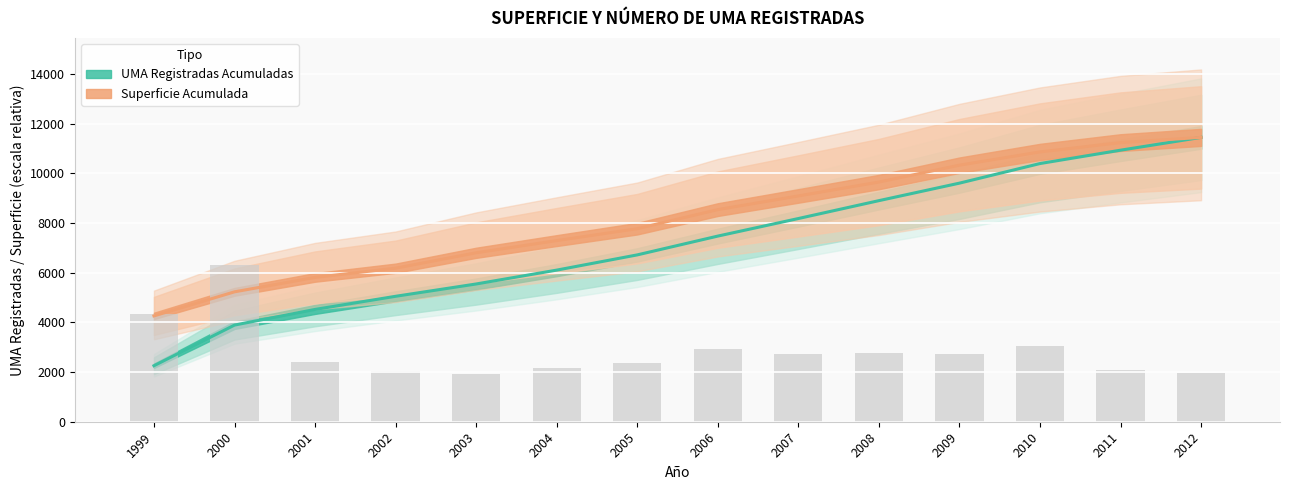

What is the minimum value for SUPERFICIE ACUMULADA?

4261.4